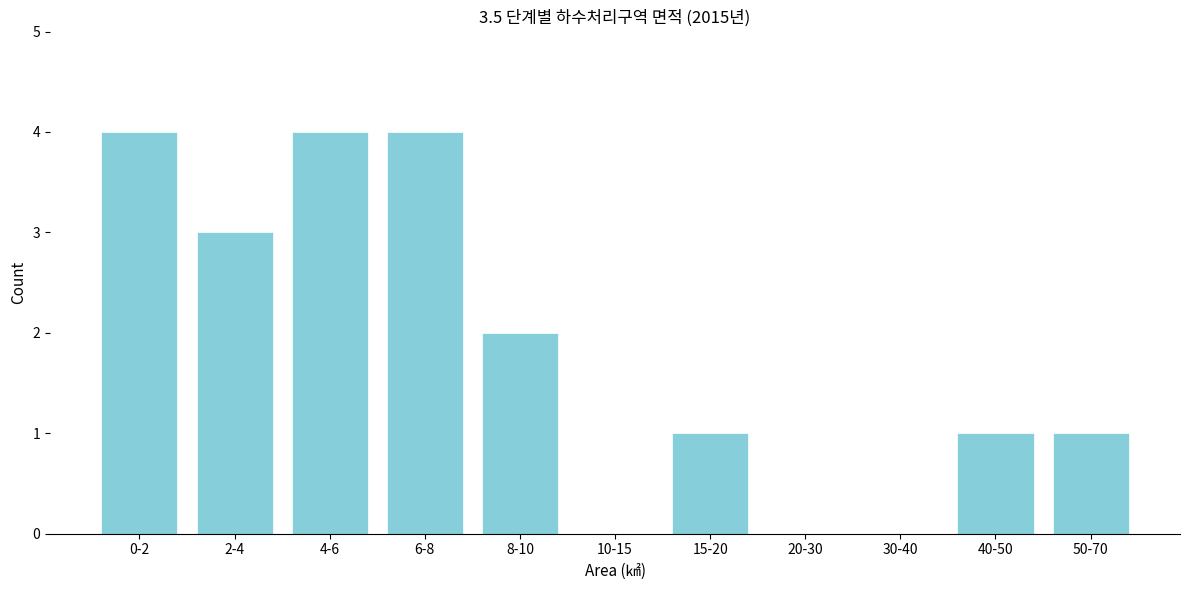

Reading left to right, transcribe all the data shown in this chart.

0-2=4	2-4=3	4-6=4	6-8=4	8-10=2	10-15=0	15-20=1	20-30=0	30-40=0	40-50=1	50-70=1